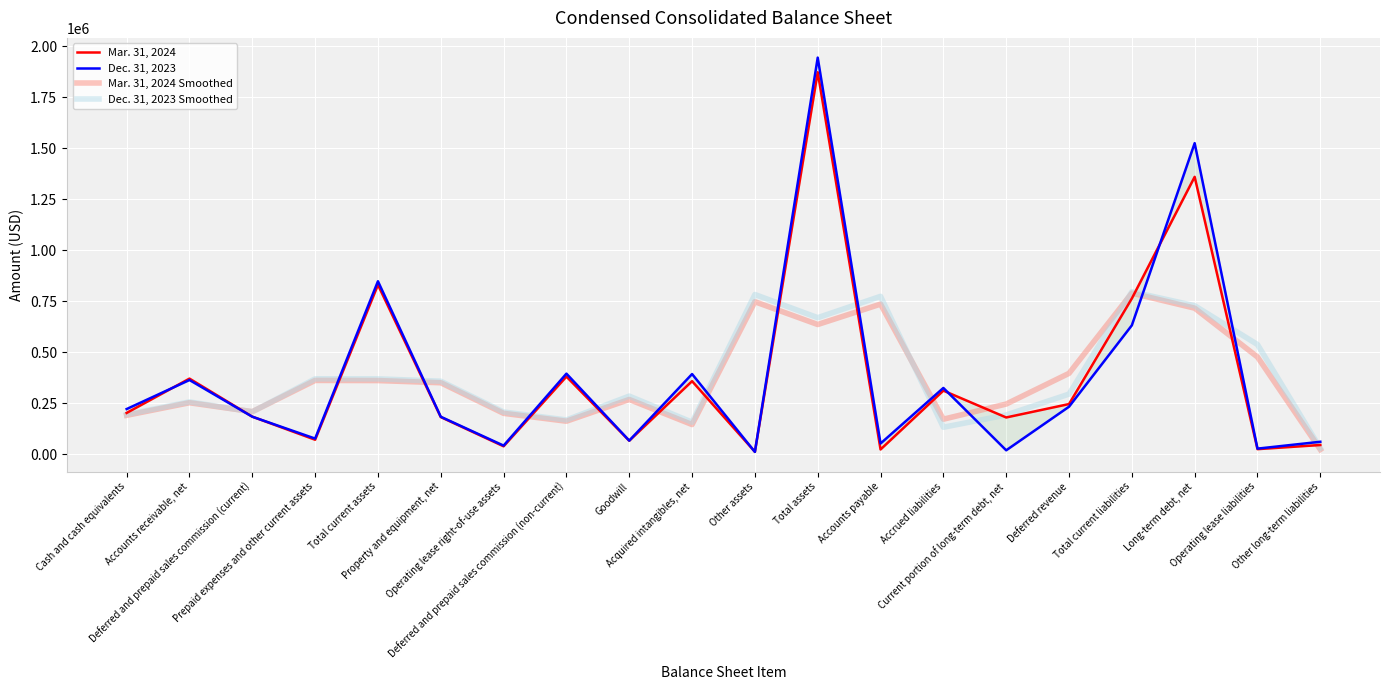

Which label corresponds to the smallest value in the chart?

Other assets